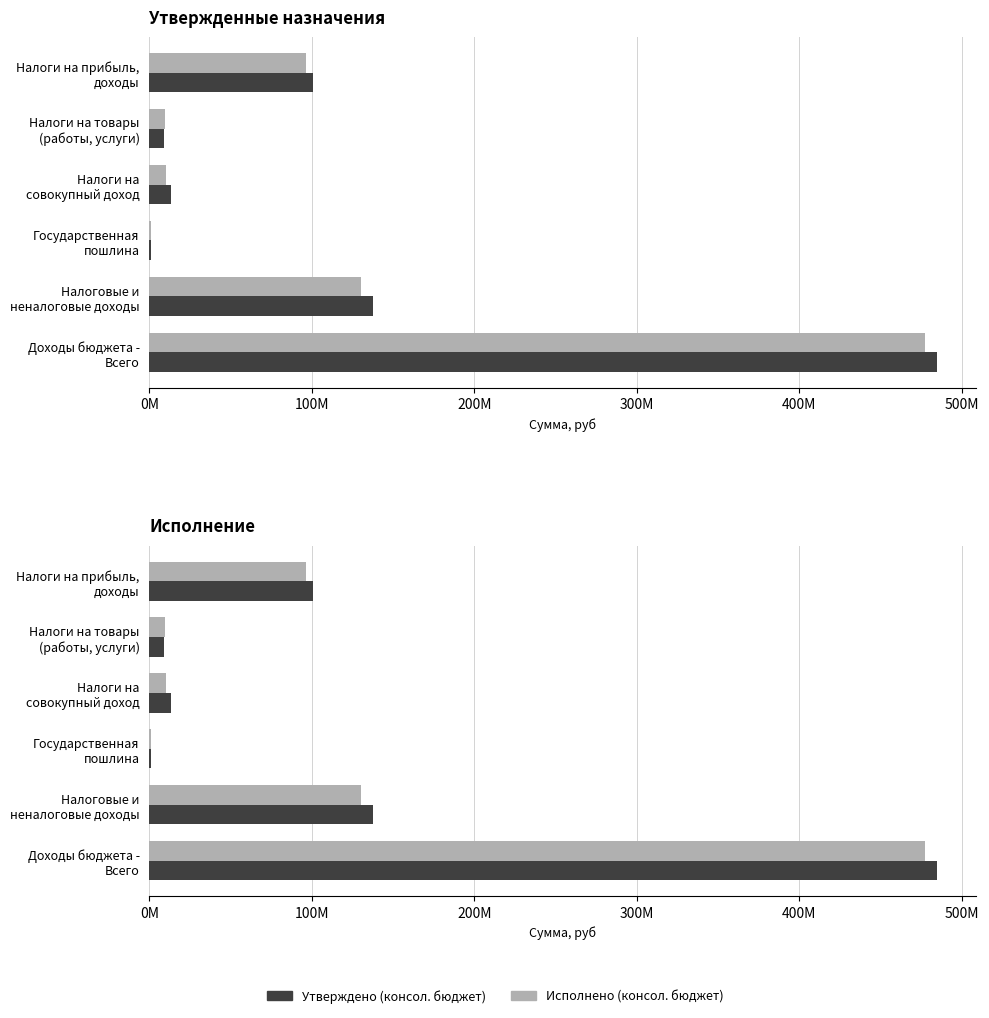

Reading left to right, what are all the values shown in this chart?

Утверждено (консол. бюджет): 100821103.0	8710844.0	13570198.0	861823.0	137552854.0	484559656.0
Исполнено (консол. бюджет): 96446132.4	9357041.4	10121160.1	1134998.1	130180594.4	477187395.7